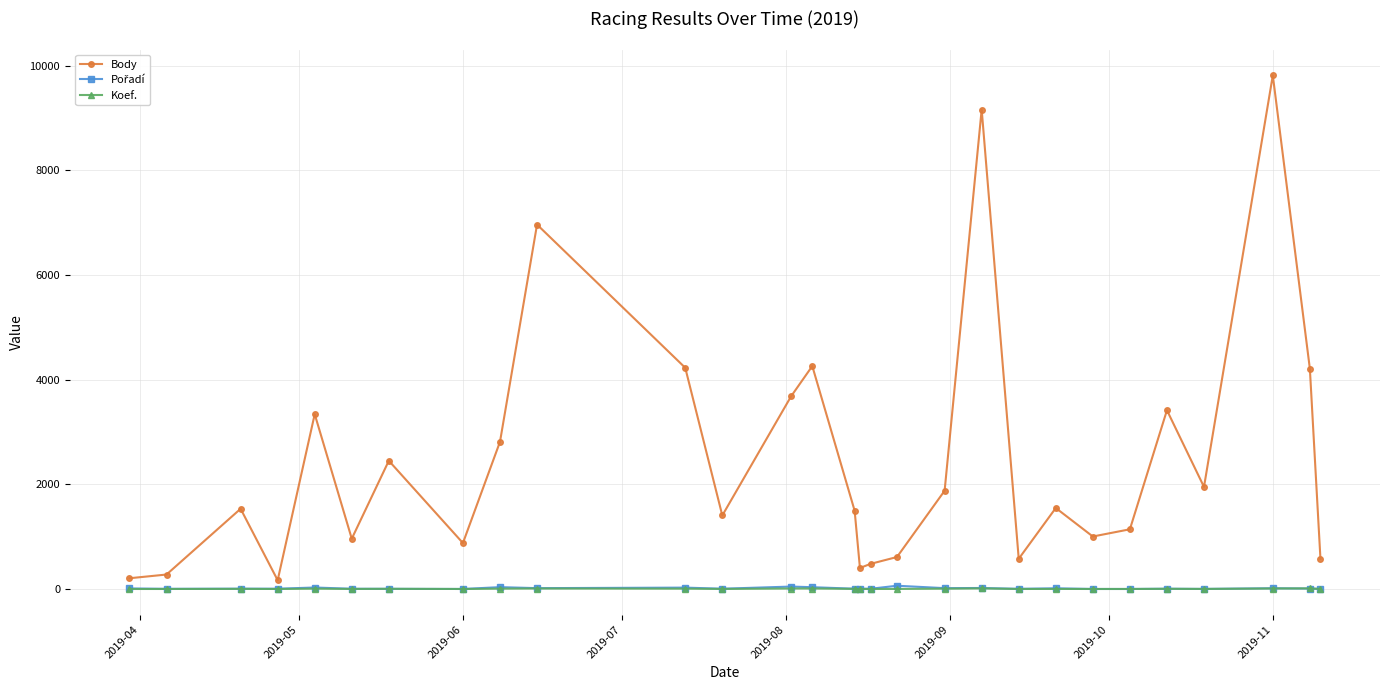

Which series has the largest range (max minus min)?

Body